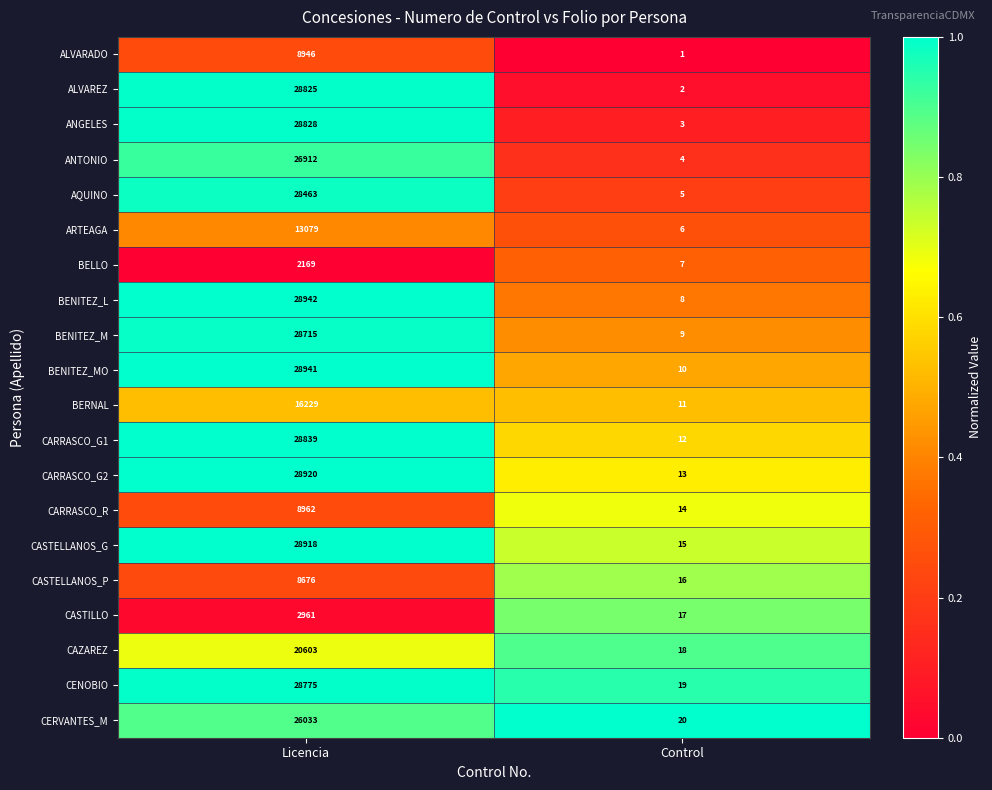

What is the total value across all series at Licencia?

422736